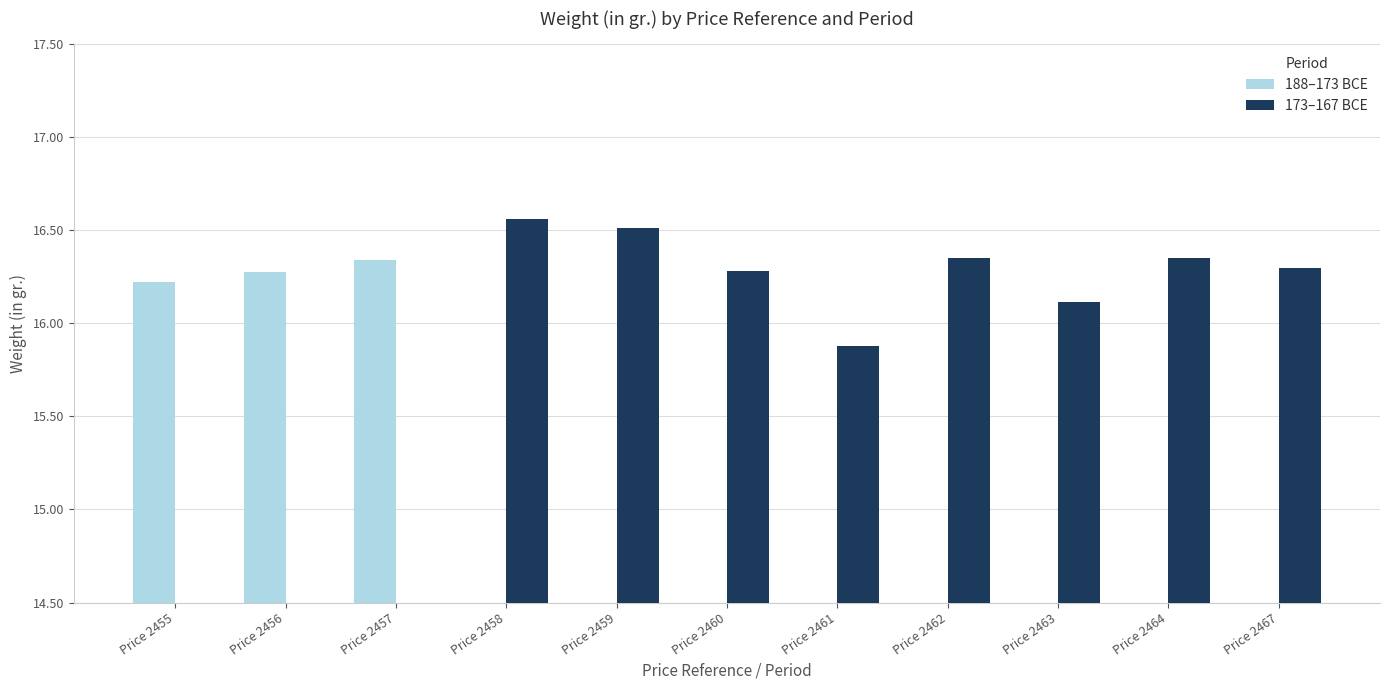

How many distinct data groups are displayed?

2